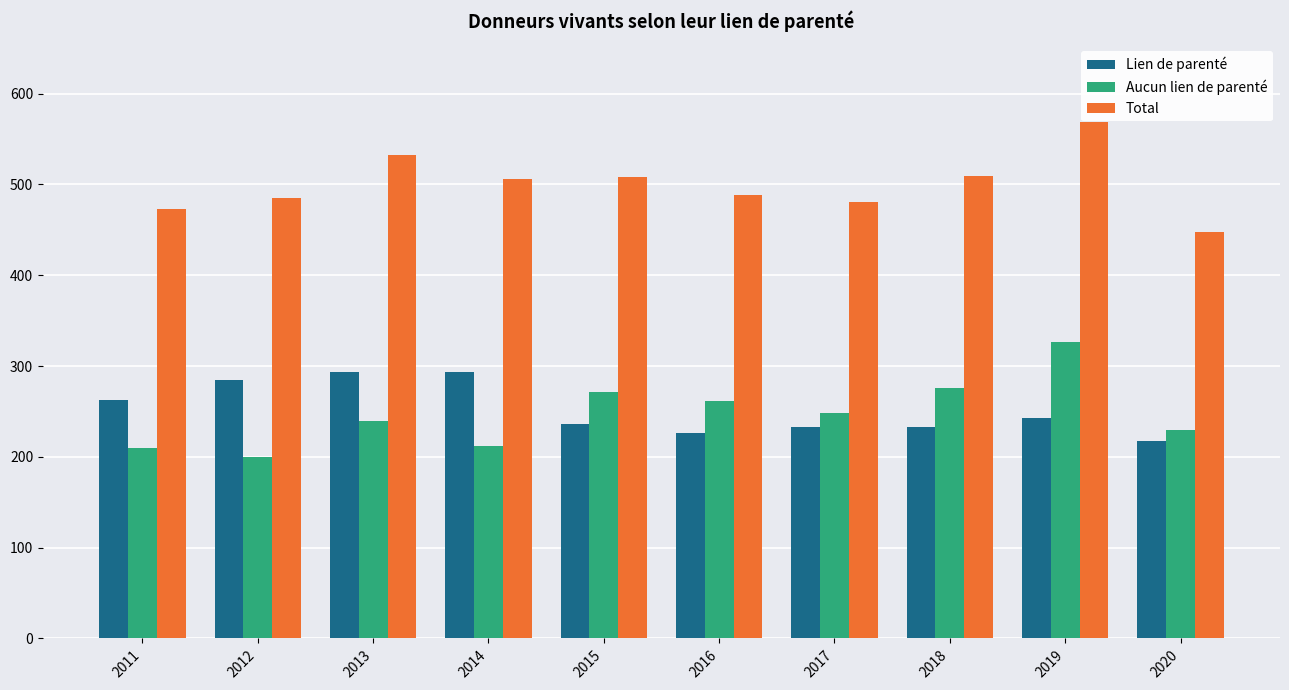

What is the maximum value for Aucun lien de parenté?

326